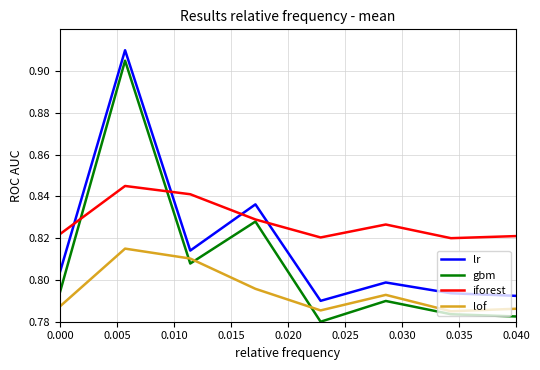

Which series has the largest total across all categories?

iforest